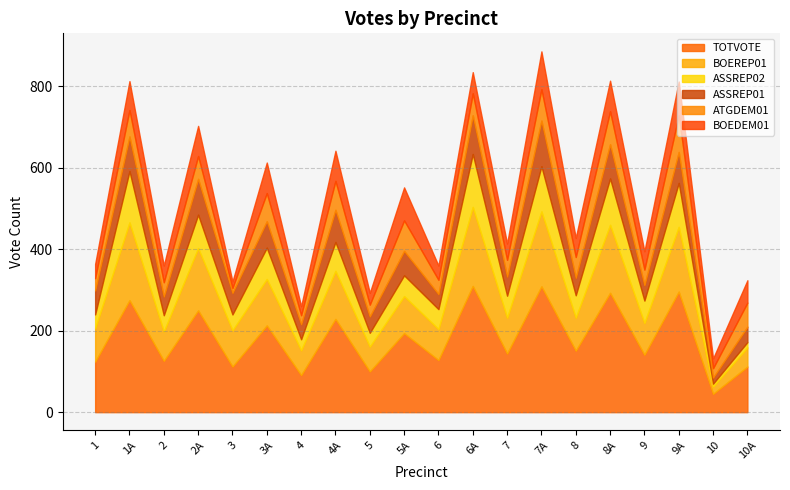

Which label corresponds to the smallest value in the chart?

10